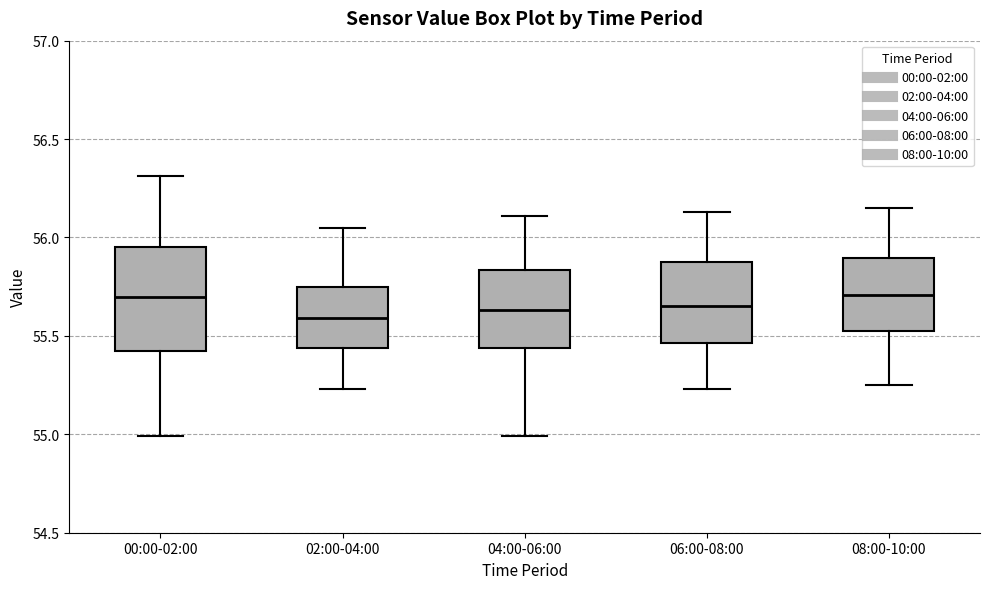

Reading left to right, transcribe this box plot: for each box, give where its median line is, the range the box spans, and where its two whiskers end, as read against the y-axis. The values are not printed on the chart, so give them approximately, as read against the axis.

00:00-02:00: median 55.70, box 55.40 to 55.95, whiskers 55.00 to 56.30
02:00-04:00: median 55.60, box 55.45 to 55.75, whiskers 55.25 to 56.05
04:00-06:00: median 55.65, box 55.45 to 55.85, whiskers 55.00 to 56.10
06:00-08:00: median 55.65, box 55.45 to 55.90, whiskers 55.25 to 56.15
08:00-10:00: median 55.70, box 55.55 to 55.90, whiskers 55.25 to 56.15